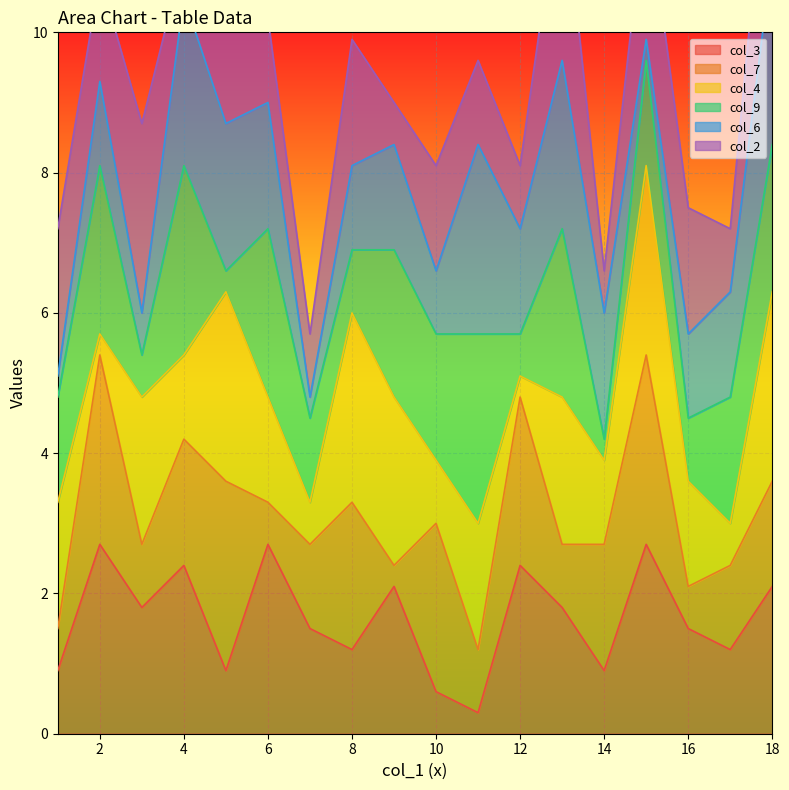

In col_2, how many points are lower than both neighbors (excluding endpoints)?

7